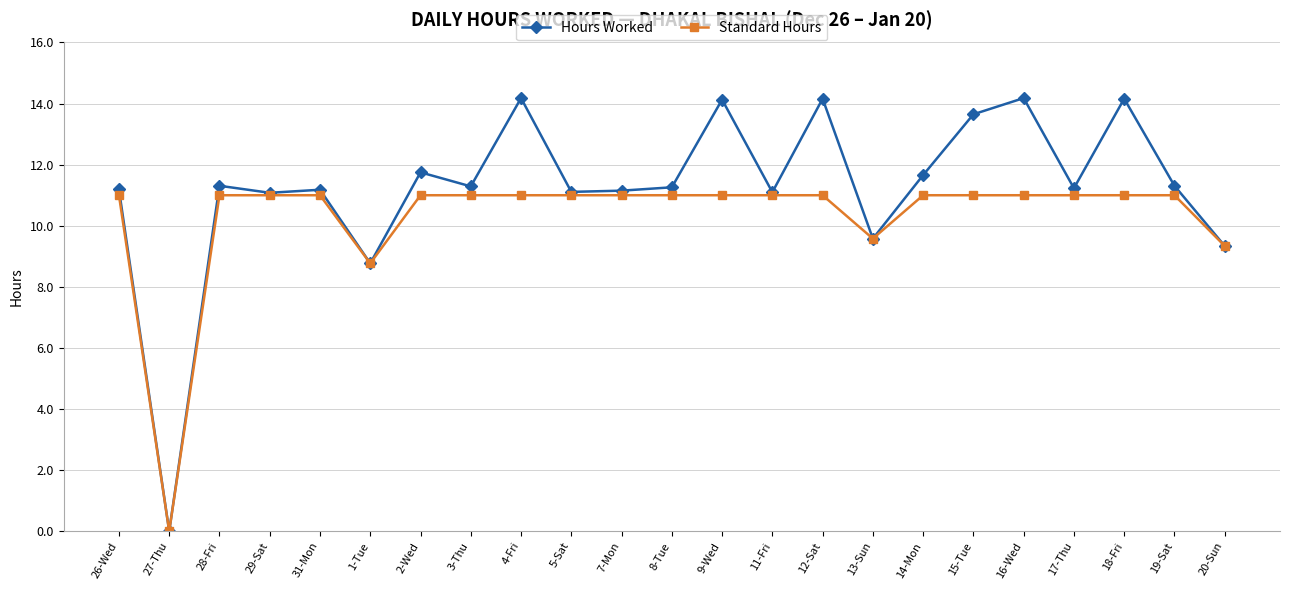

At which category does Standard Hours reach its first local valley?

27-Thu